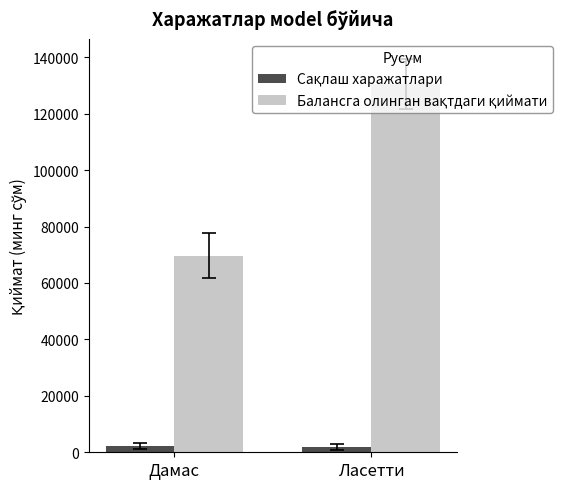

Which label corresponds to the largest value in the chart?

Ласетти